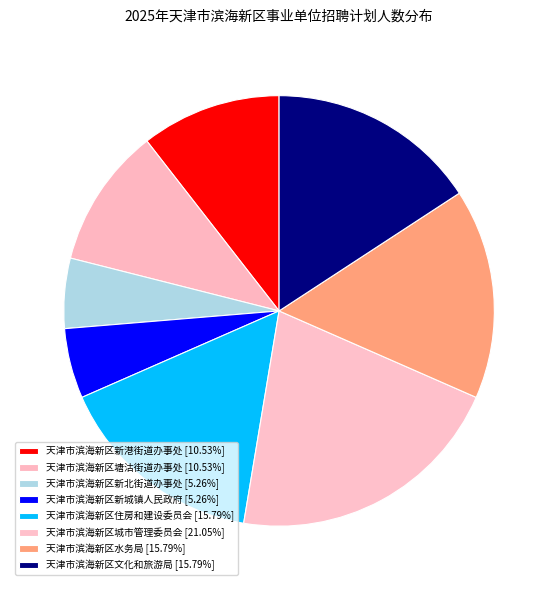

Is there any slice that represents more than half of the pie?

No